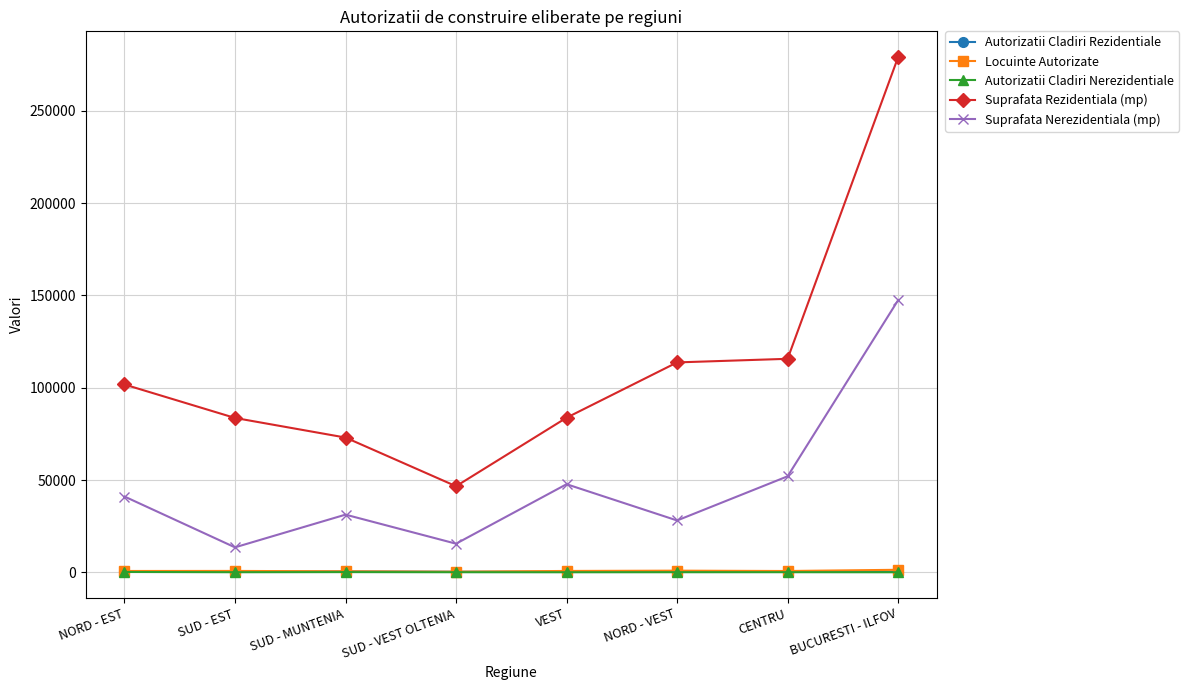

Where is Suprafata Rezidentiala (mp) nearest to the value 162853?

CENTRU